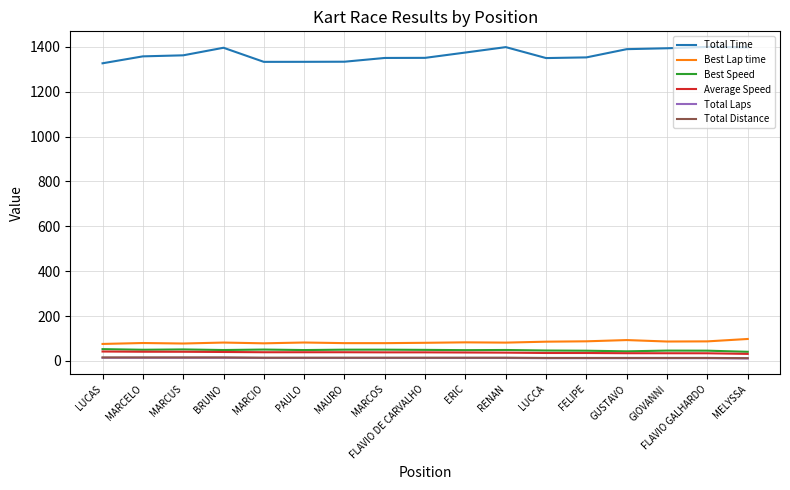

True or false: Total Time has a value of 1333.6 at MAURO.

True